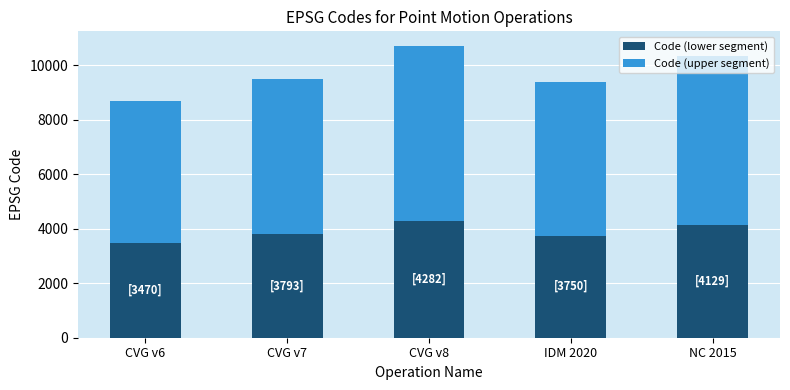

How many data points in Code (lower segment) are less than 3793?

2